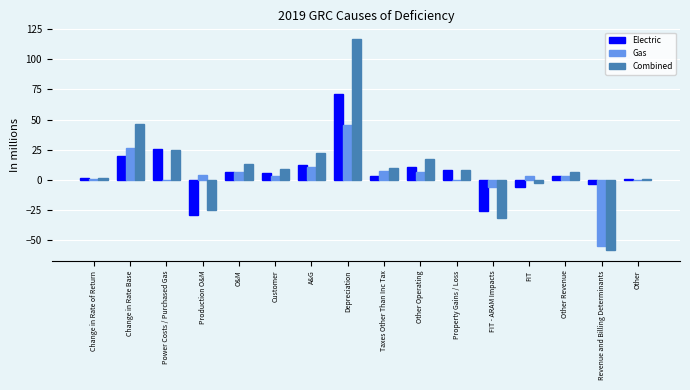

What is the sum of all Gas values?

53.7